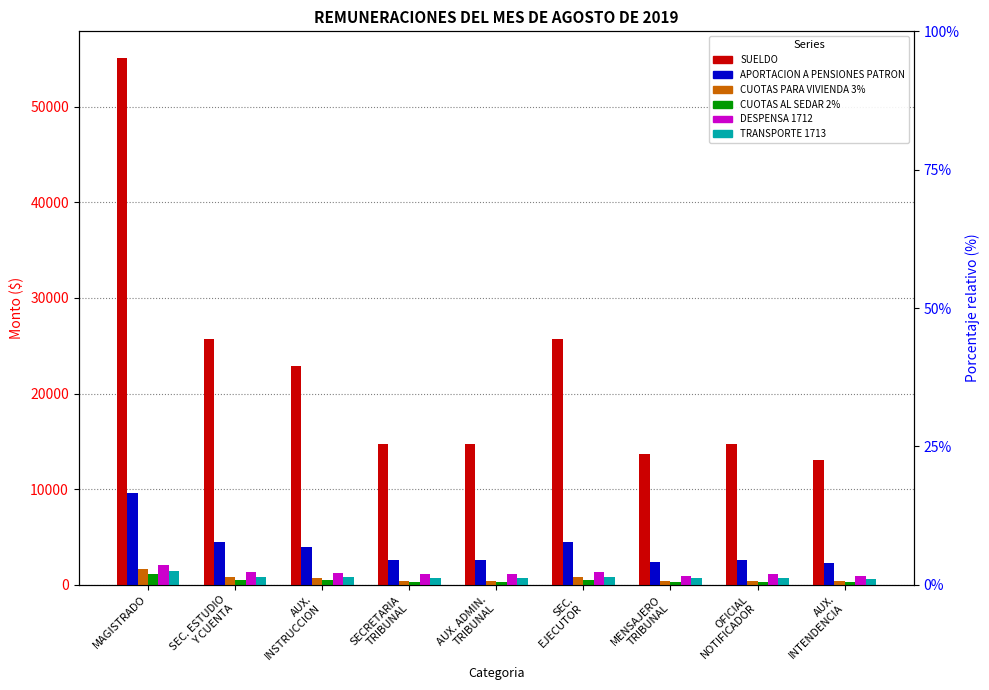

Count the number of data series in this chart.

6